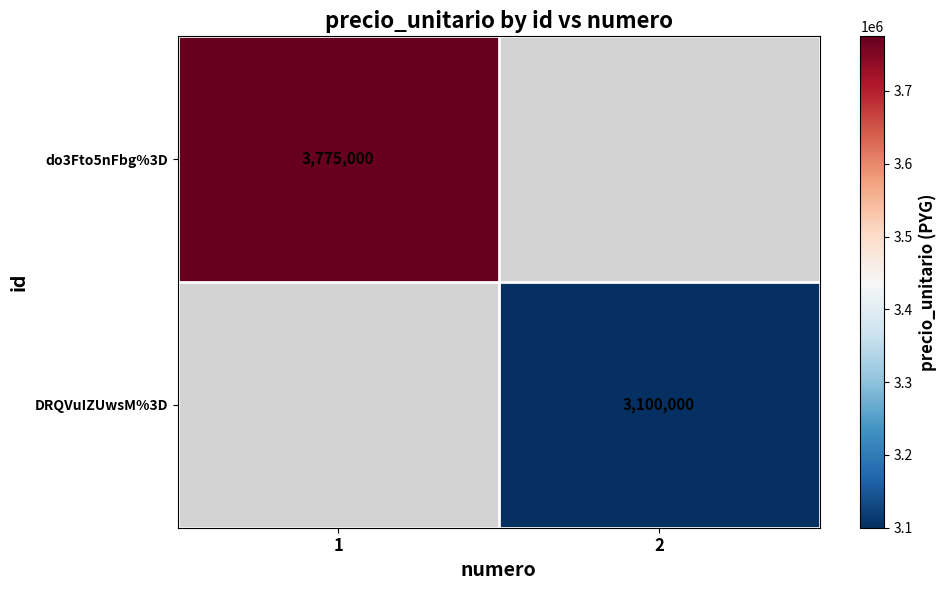

The do3Fto5nFbg%3D series shows 3775000 at 1. True or false?

True